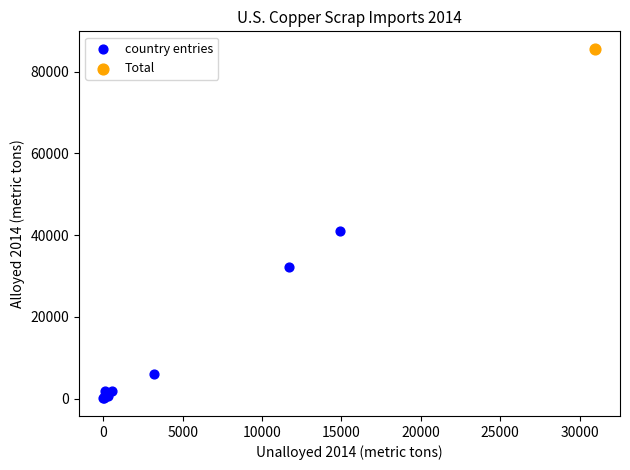

What are all the series names shown in the legend?

country entries, Total